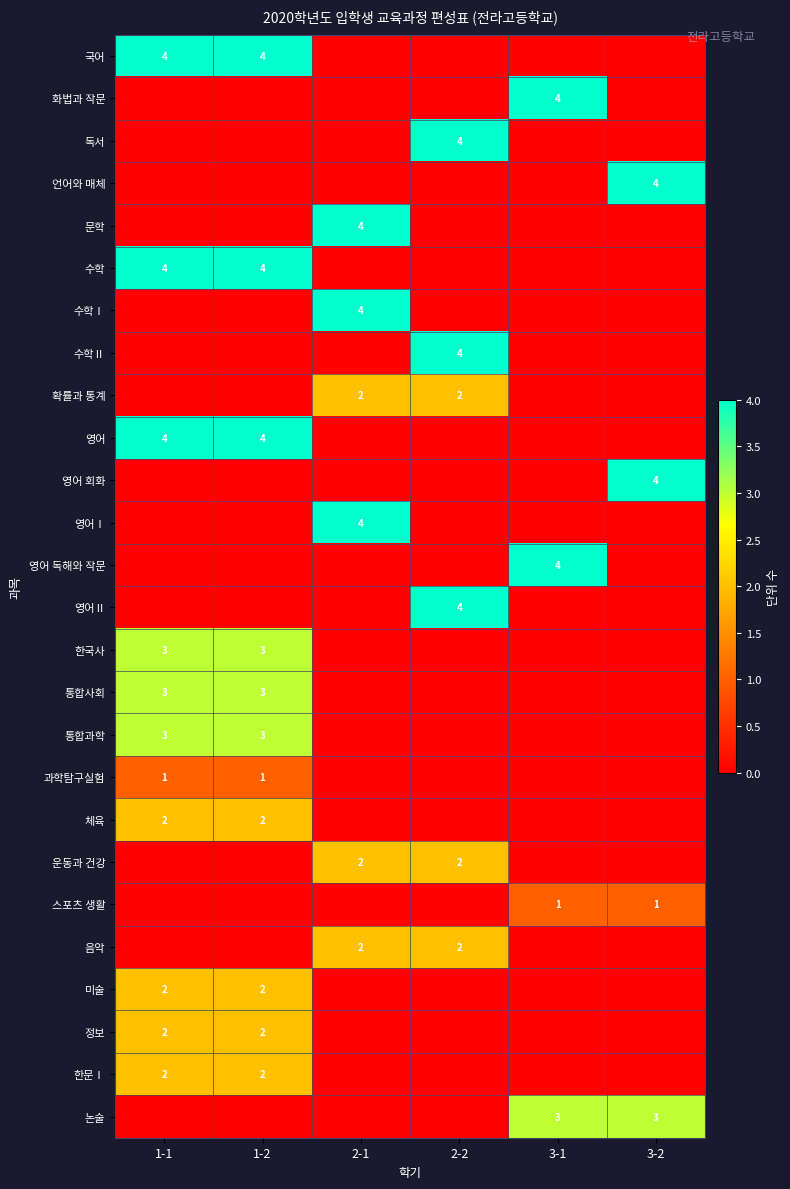

The 과학탐구실험 series shows 0 at 1-2. True or false?

False